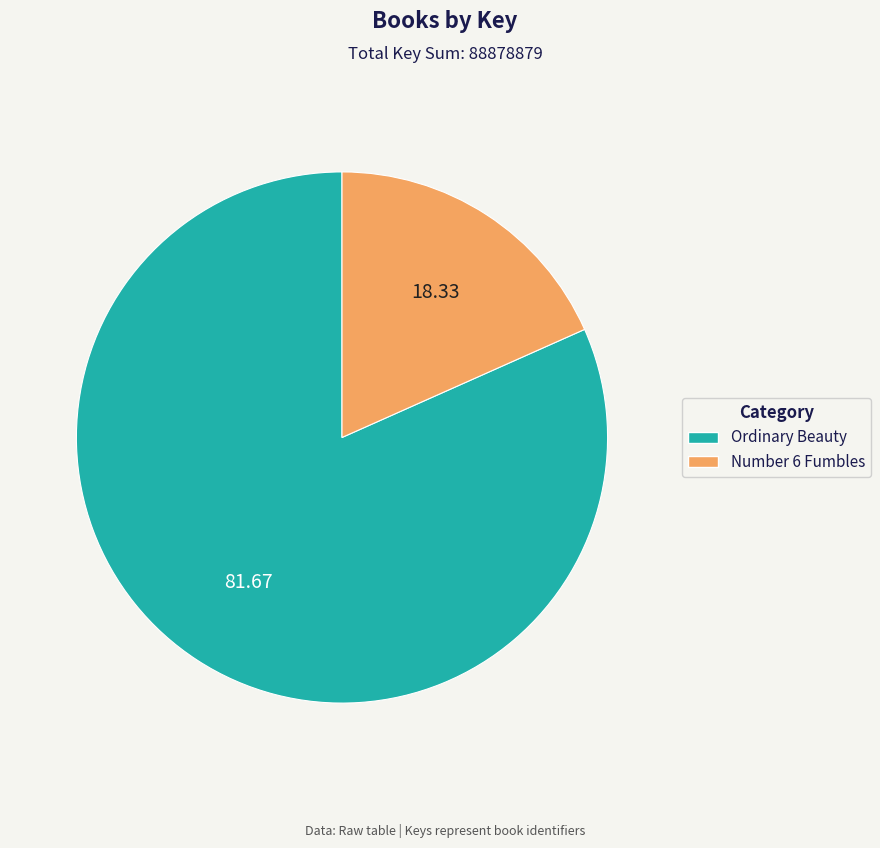

Between Number 6 Fumbles and Ordinary Beauty, which is larger?

Ordinary Beauty